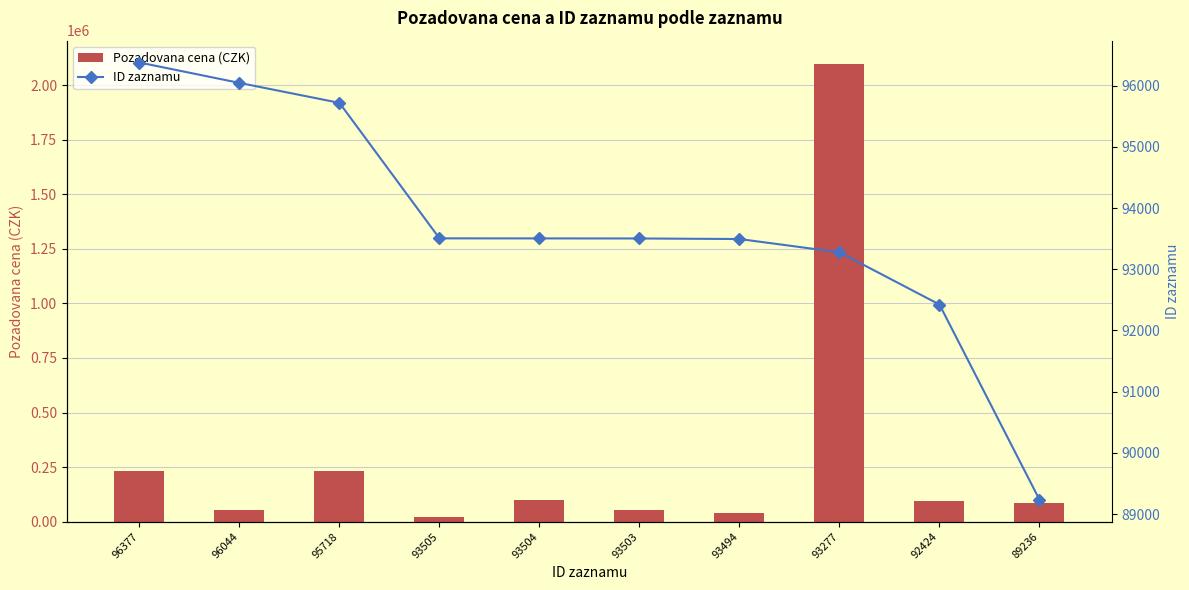

List the labels in order of Pozadovana cena (CZK) value, smallest first.

93505, 93494, 96044, 93503, 89236, 92424, 93504, 95718, 96377, 93277